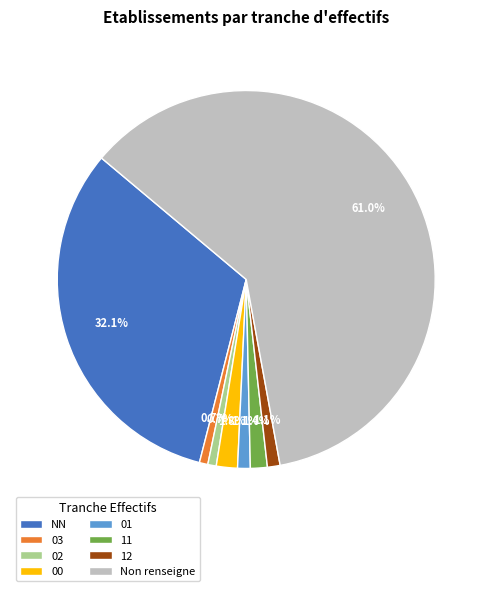

What is the ratio of the value at 12 to the value at 00?

0.6